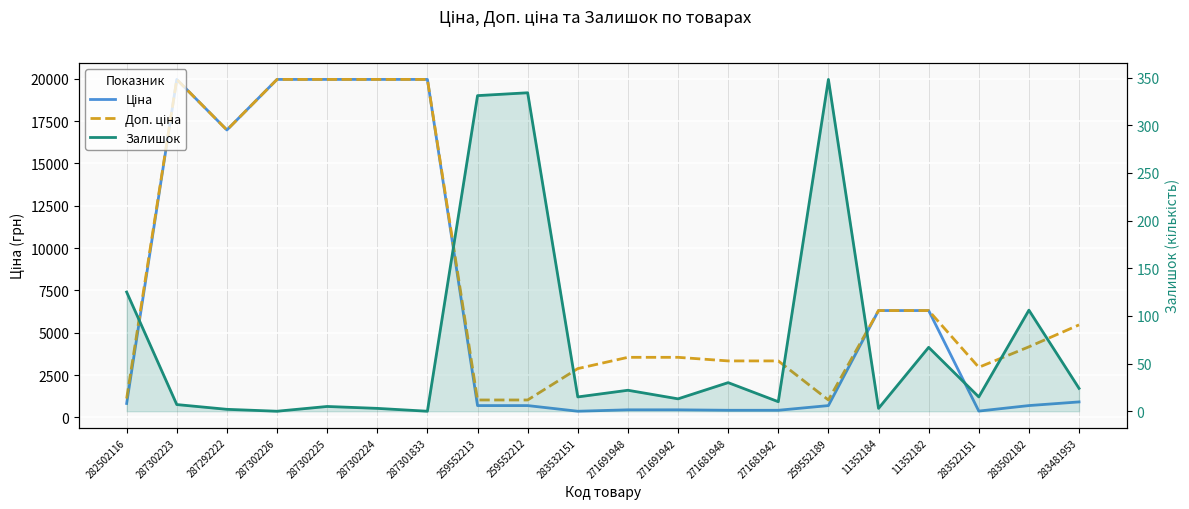

True or false: Залишок and Доп. ціна cross at least once.

False